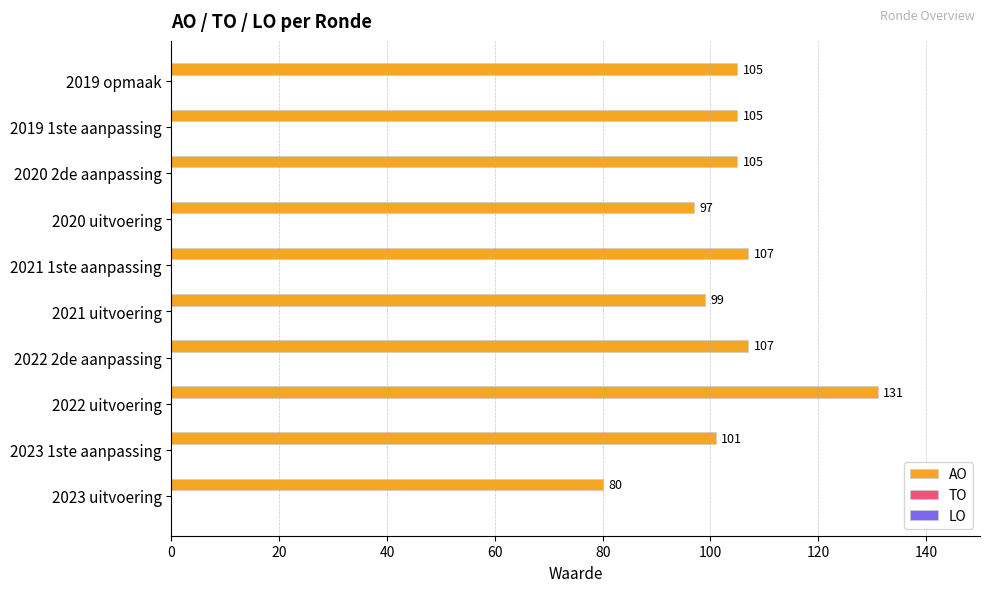

True or false: the data shows 107 at 2022 2de aanpassing.

True